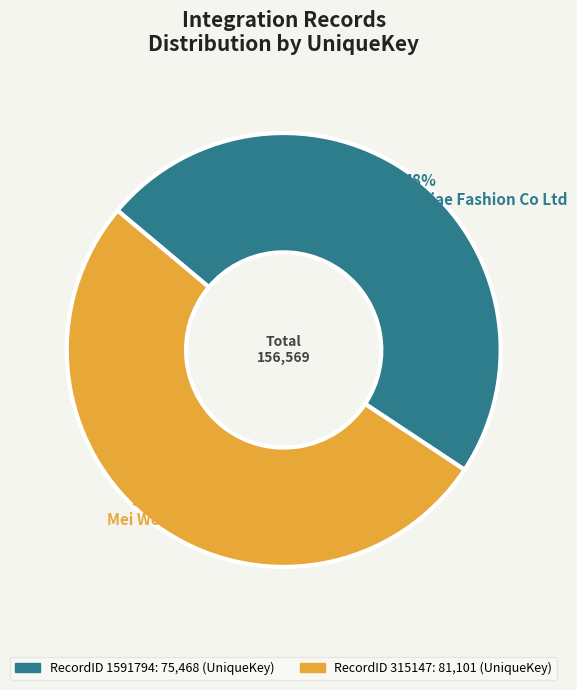

To the nearest percent, what is the difference between the largest and smallest slice percentages?

4%